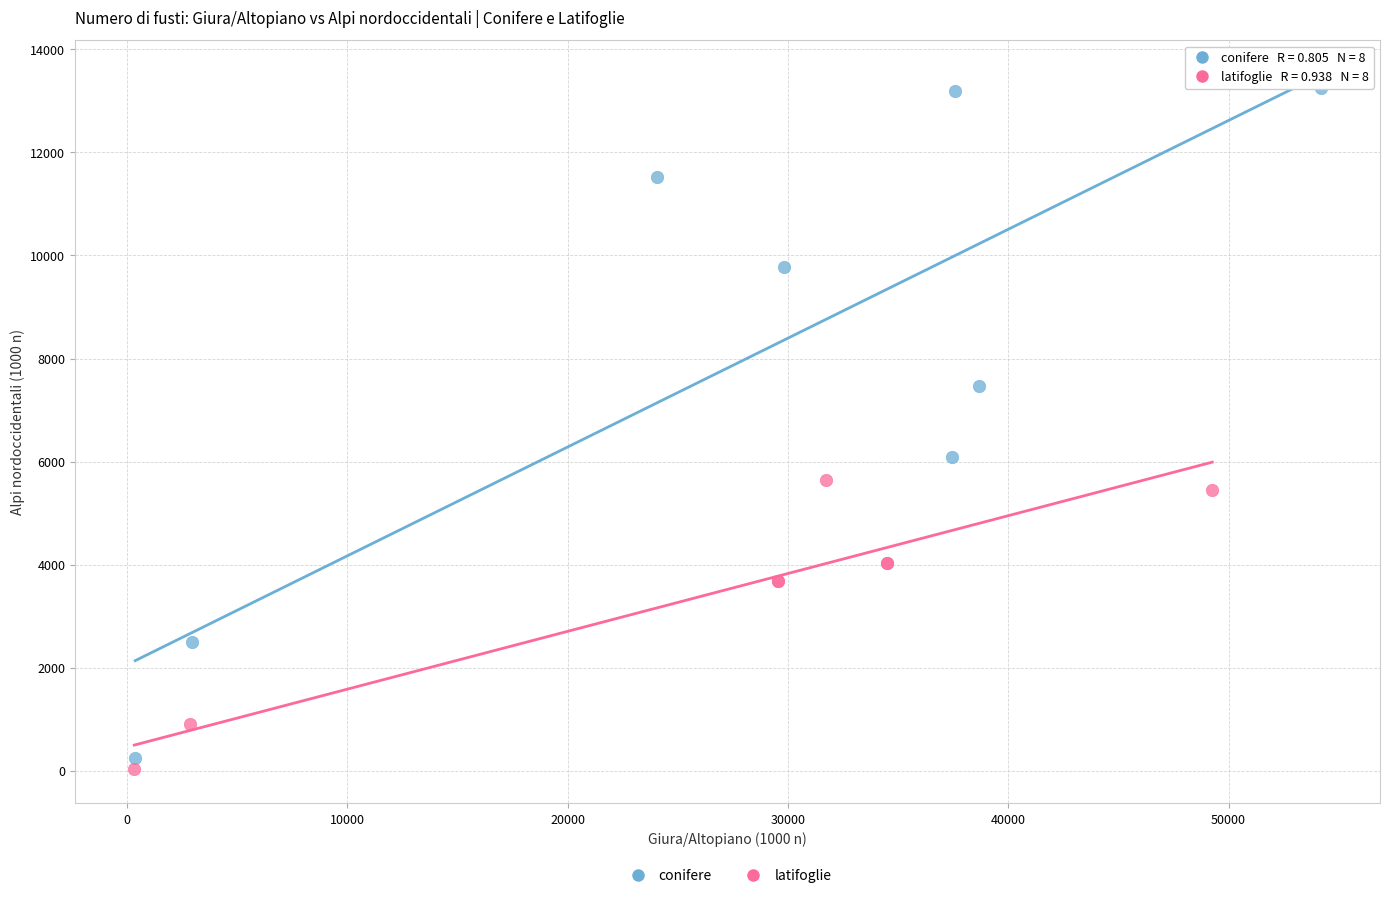

Which series contains the lowest Y value?

latifoglie